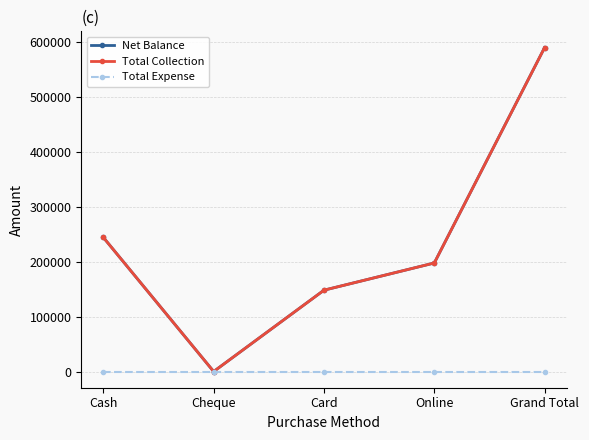

True or false: Total Expense and Net Balance intersect in this chart.

False